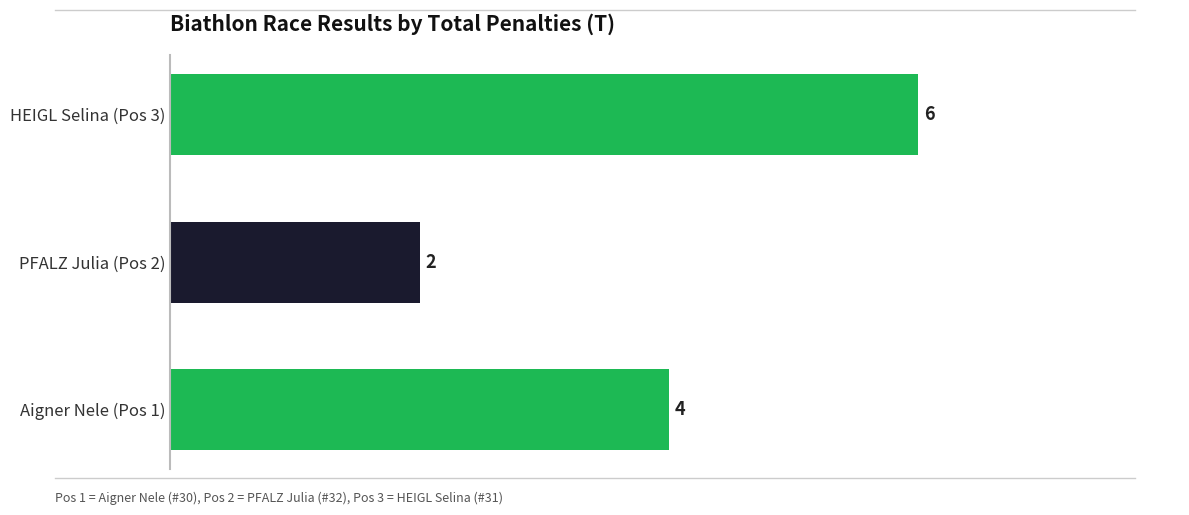

Are the bars grouped side by side (vs. stacked)?

No